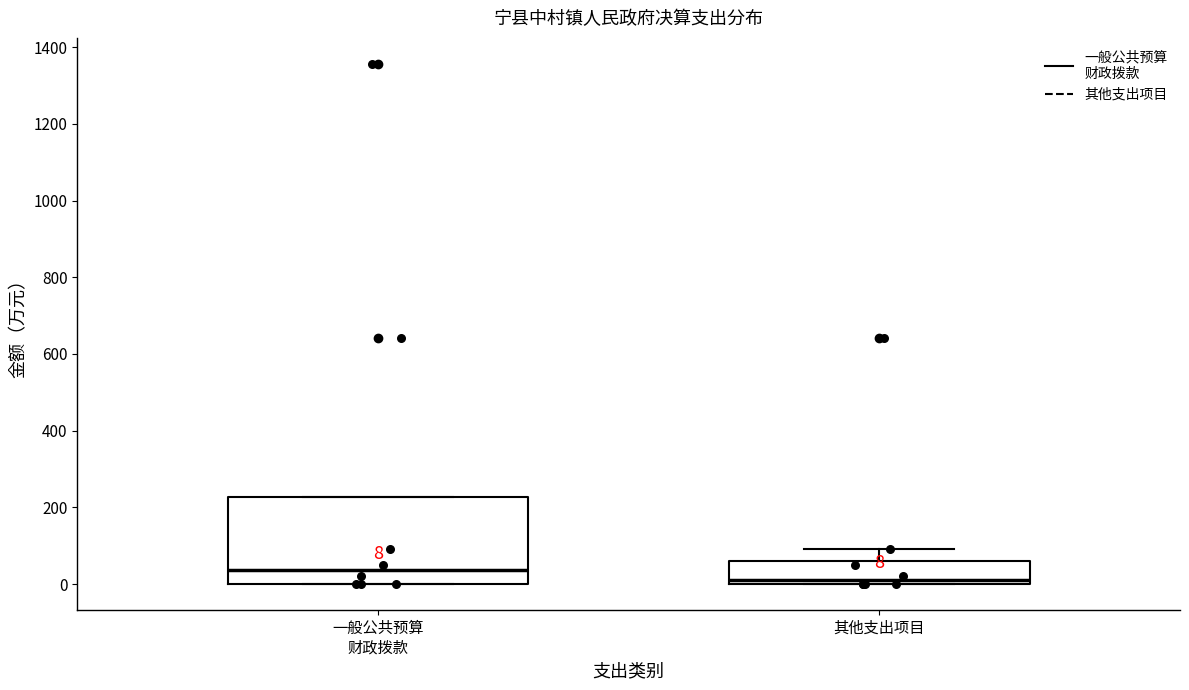

Which box is the tallest, from its lower edge to its upper edge?

一般公共预算 财政拨款